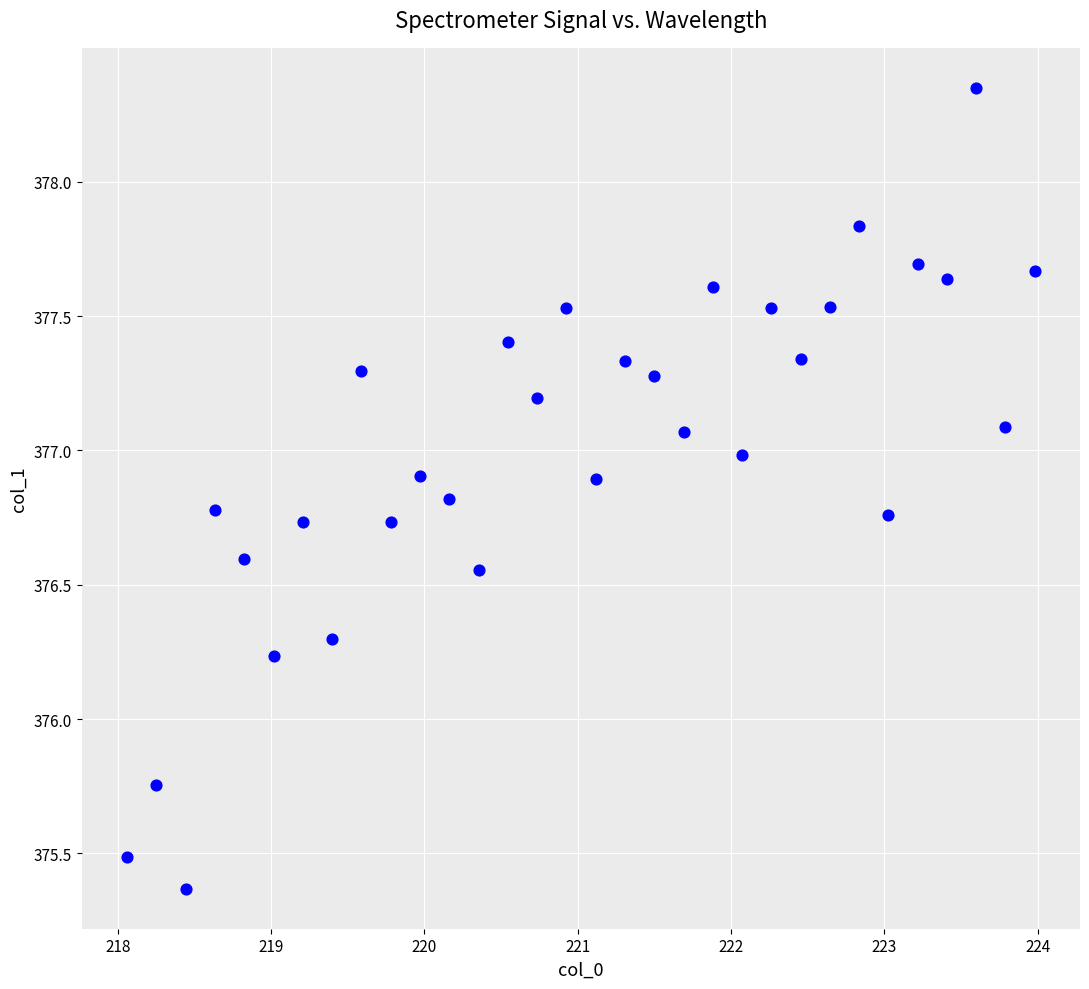

What is the range of X values (max minus min)?

5.9